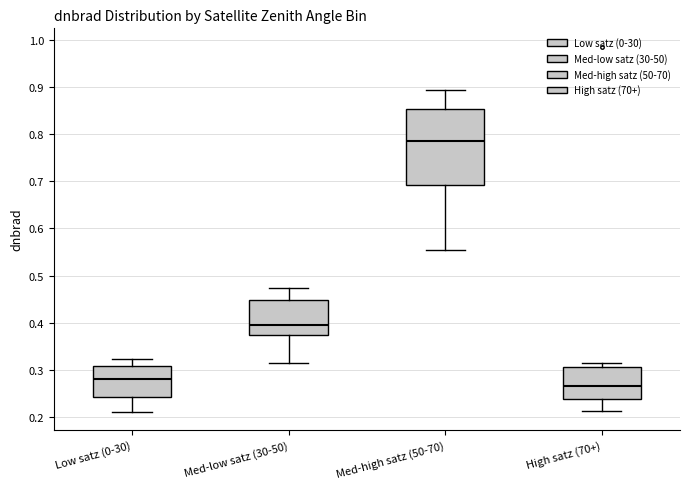

Comparing the boxes themselves (not the whiskers), which one is the tallest?

Med-high satz (50-70)